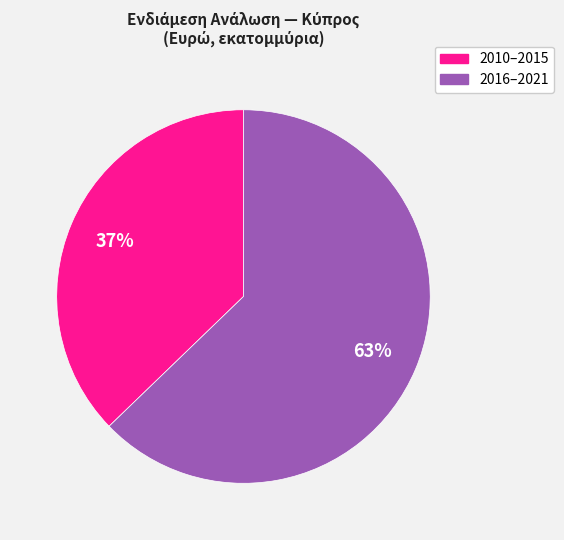

Does any single category account for the majority?

Yes